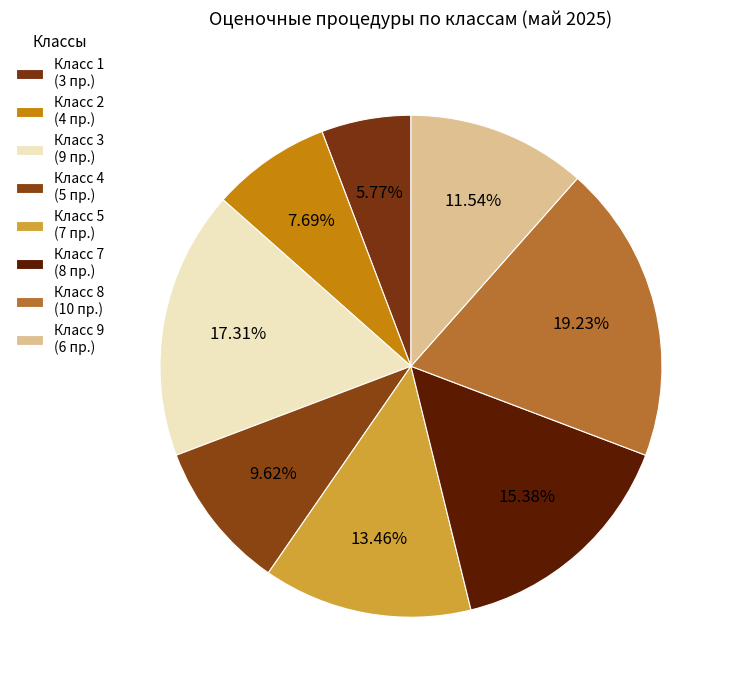

Is there a majority slice in this chart?

No